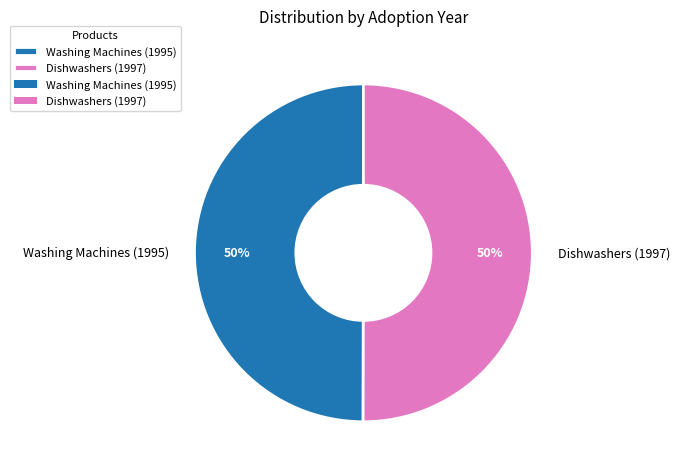

To the nearest percent, what percentage of the pie is Dishwashers (1997)?

50%